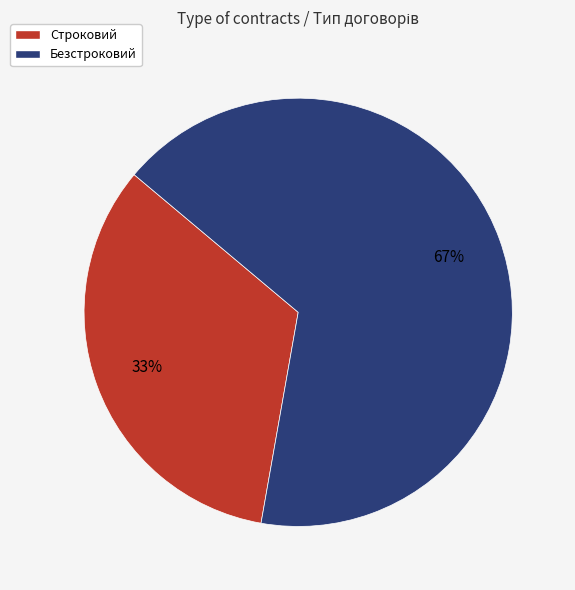

The Строковий slice represents 33% of the pie. True or false?

True